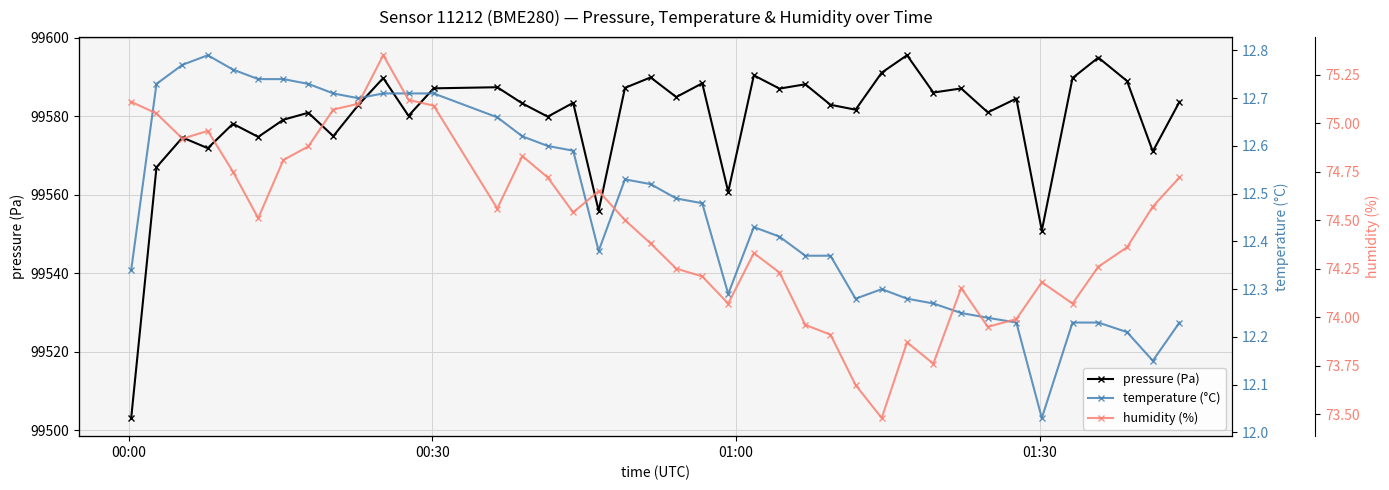

What is the difference between the maximum and minimum values in the humidity (%) series?

1.9